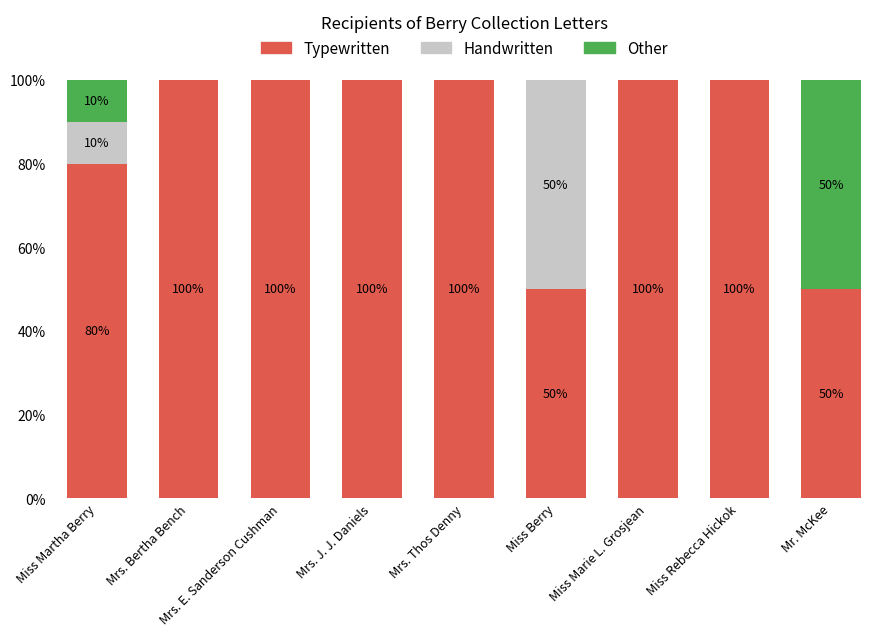

What is the total value across all series at Miss Rebecca Hickok?

100